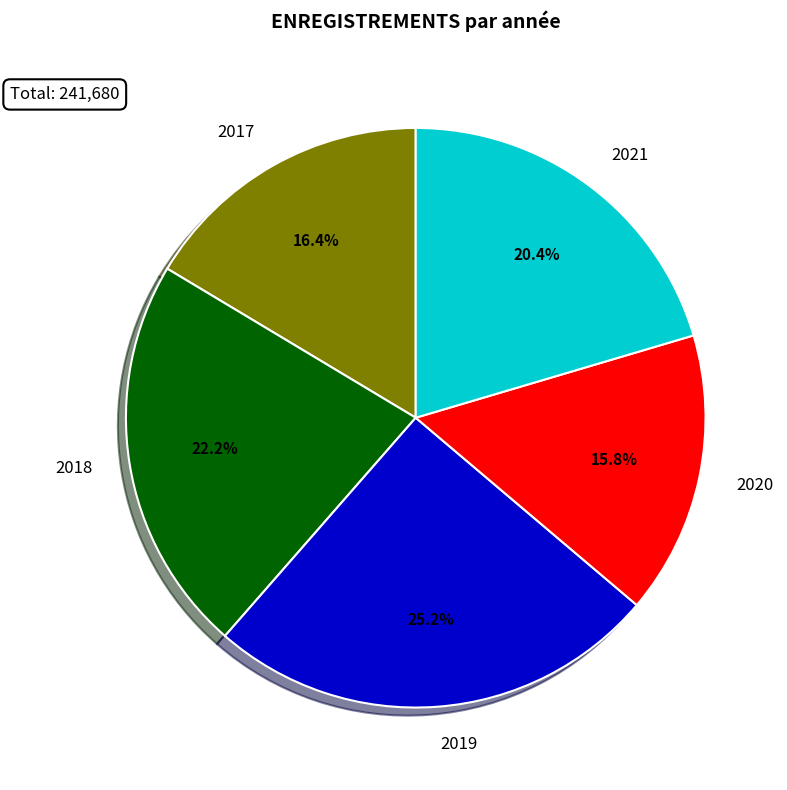

What is the largest slice in the pie chart?

2019